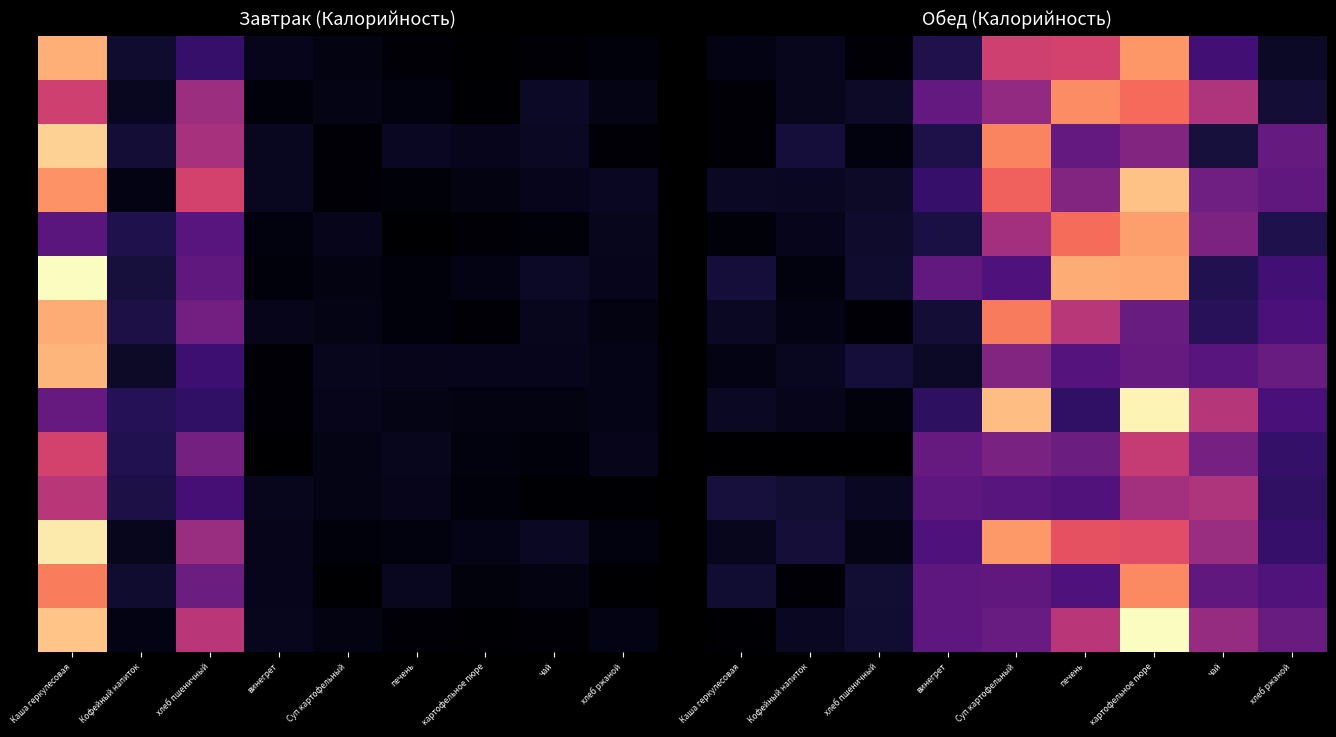

Which category has the lowest value across all series?

Кофейный напиток